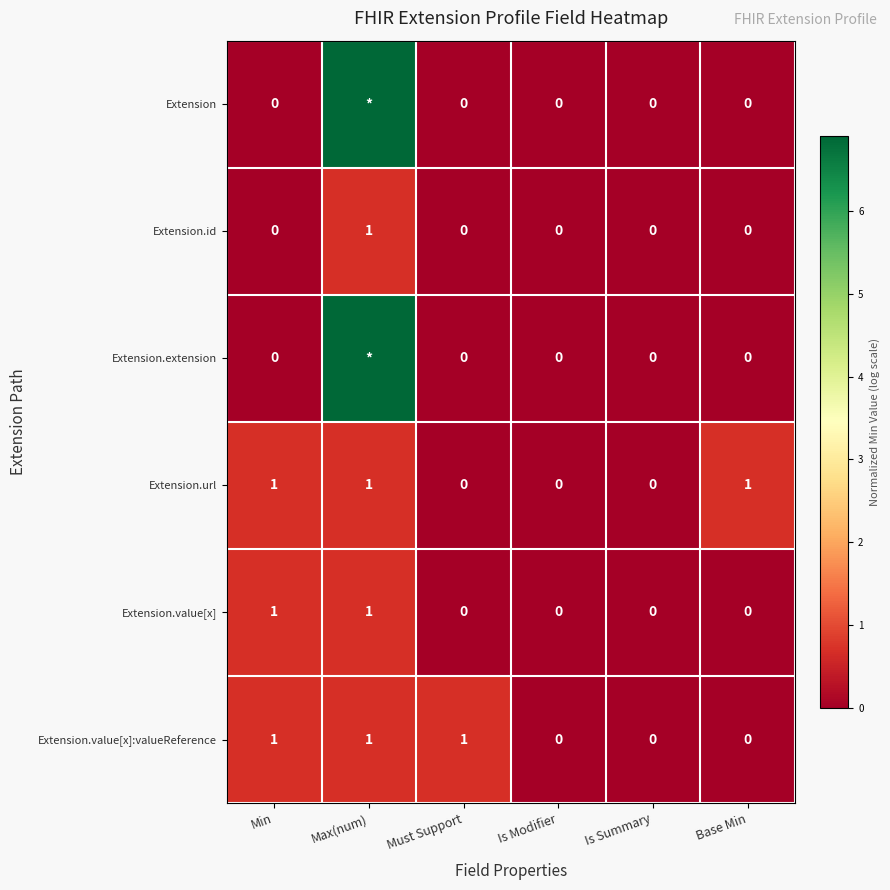

True or false: Extension.url has a value of 0.0 at Is Modifier.

True